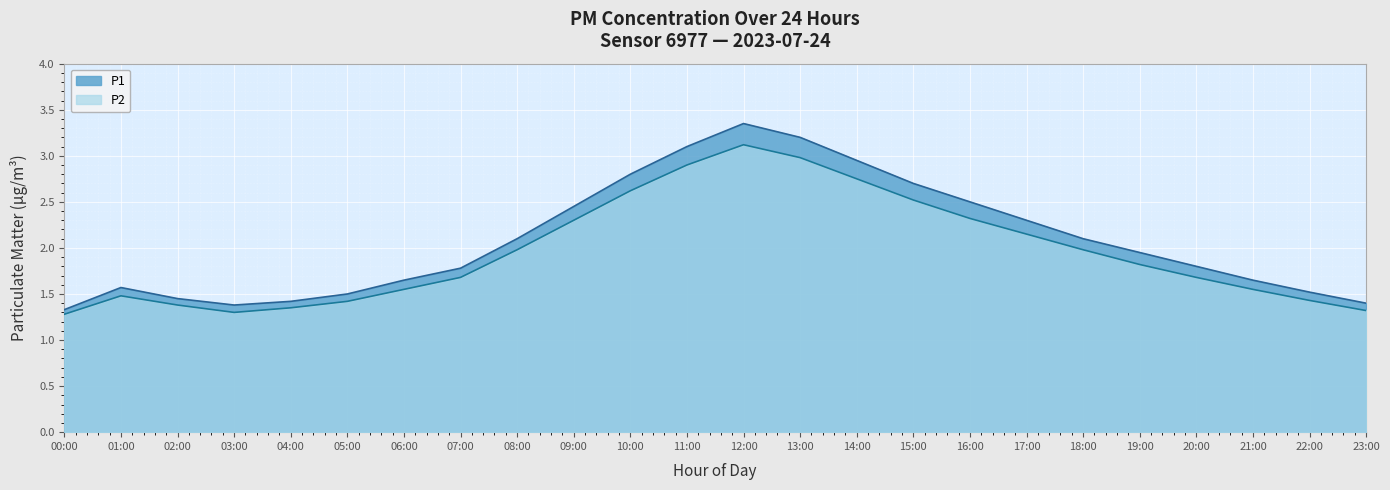

What is the value of the P2 point at the 8th from the left?

1.7